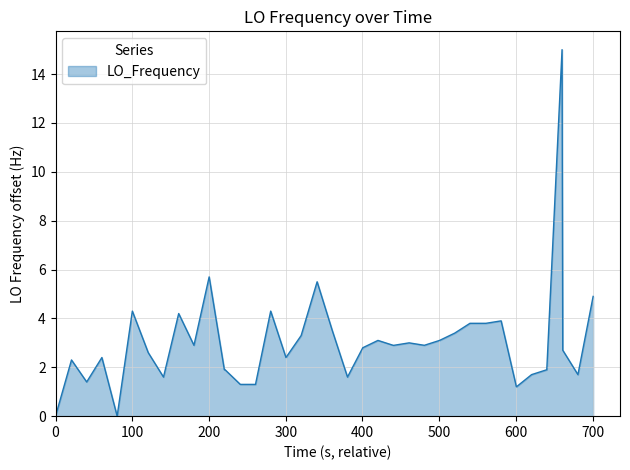

What is the difference between the maximum and minimum values?

15.0